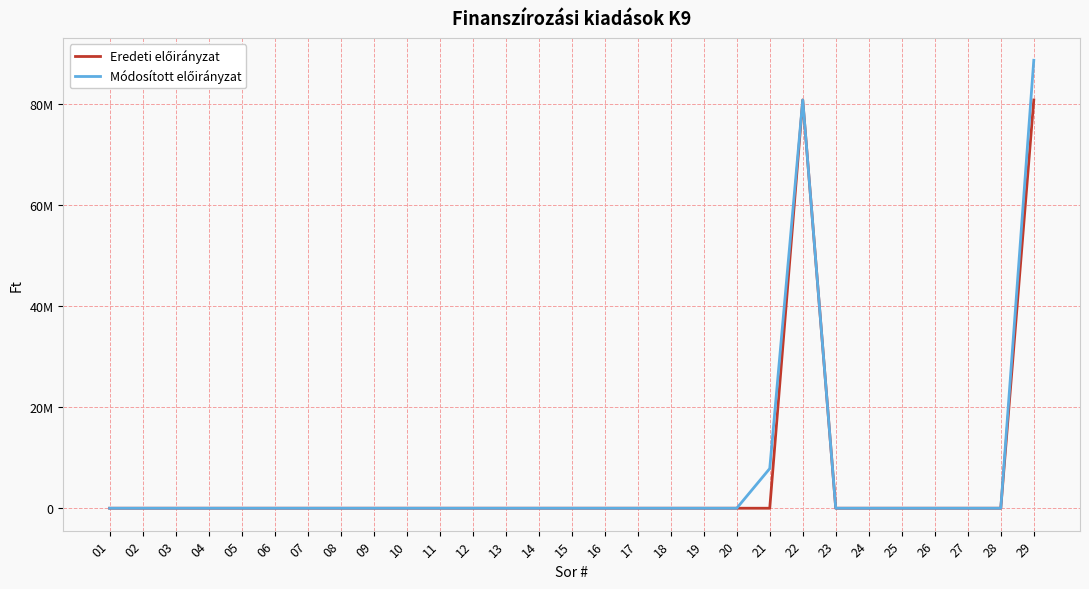

Does the chart have visible grid lines?

Yes